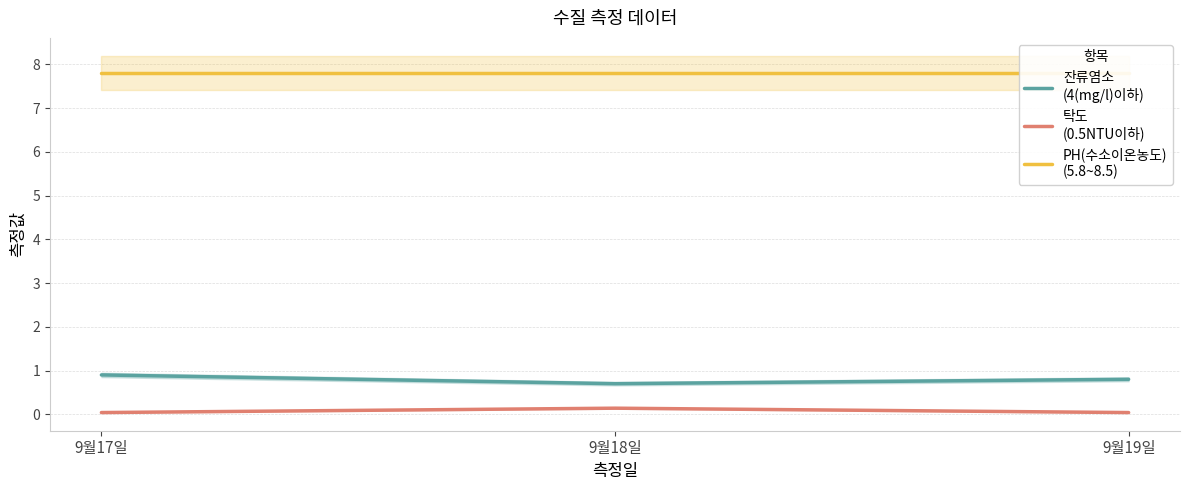

Which label corresponds to the smallest value in the chart?

9월17일